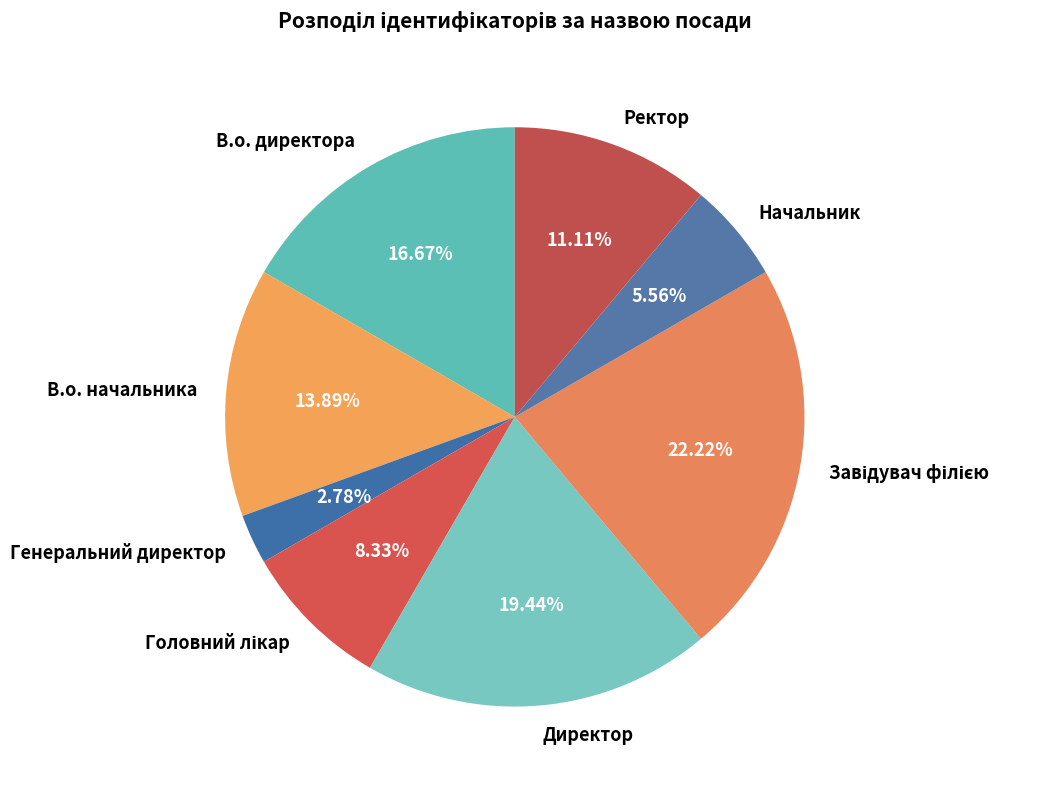

Which has a higher value, В.о. начальника or Ректор?

В.о. начальника